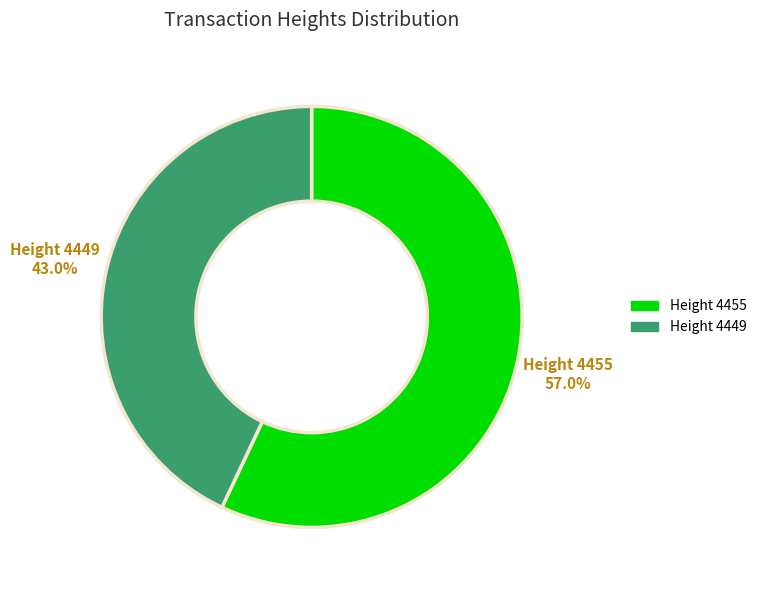

To the nearest percent, what is the difference between the largest and smallest slice percentages?

14%